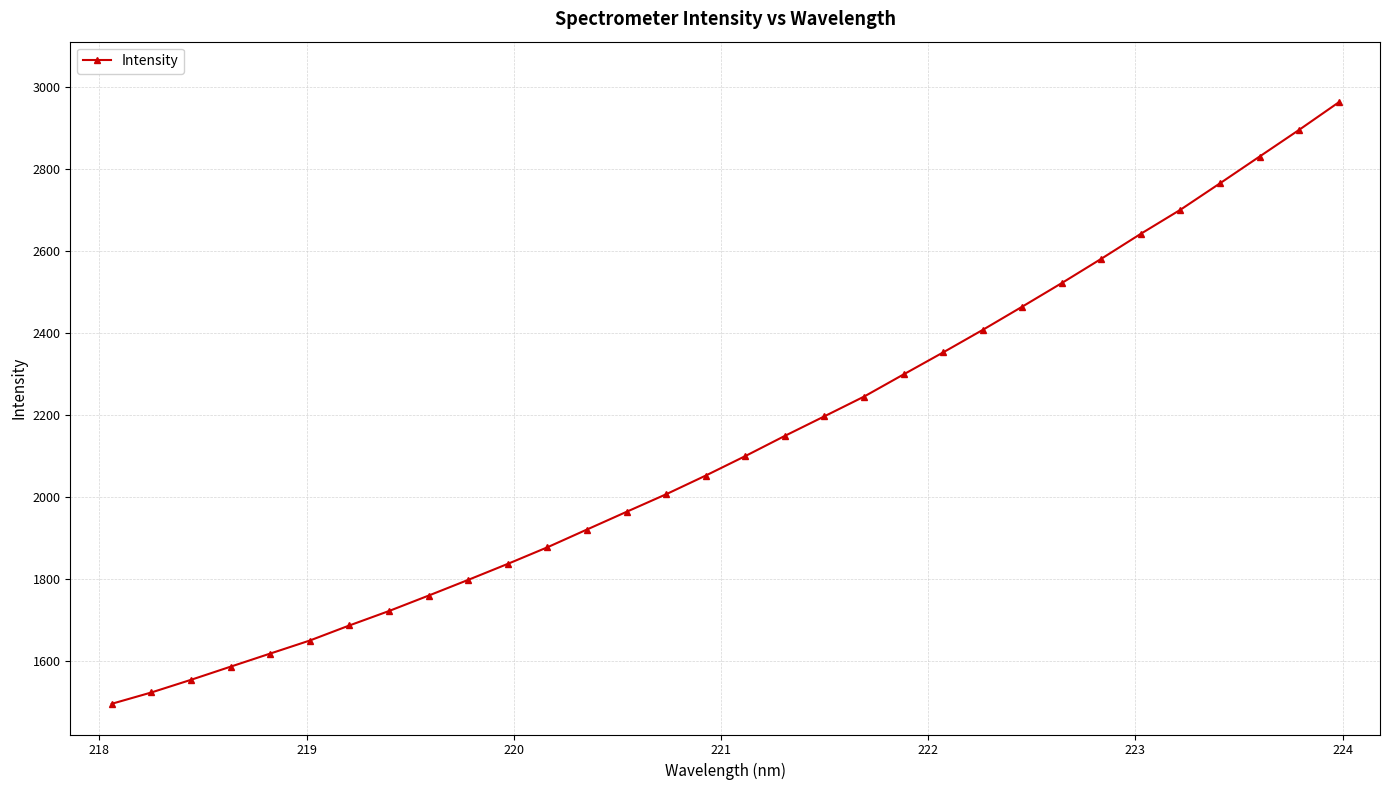

What is the greatest value displayed?

2961.6